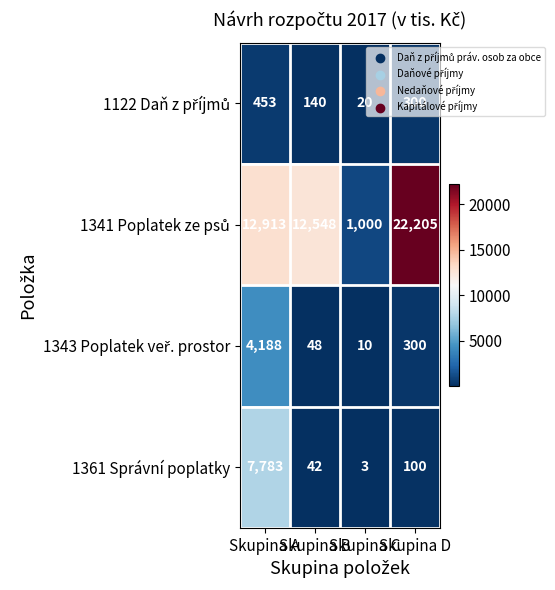

What is the difference between the second highest and second lowest values in the 1361 Správní poplatky series?

58